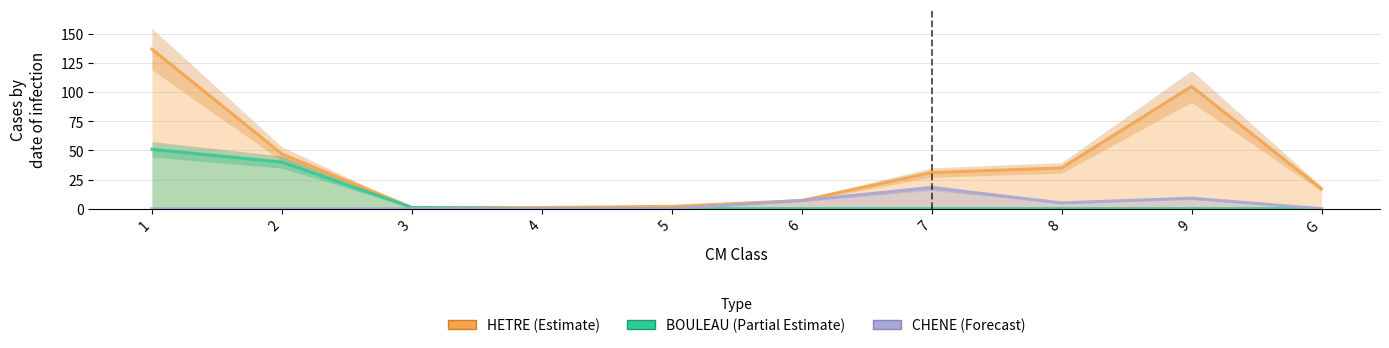

Reading right to left, transcribe all the data shown in this chart.

HETRE: G=17	9=105	8=35	7=31	6=7	5=2	4=1	3=1	2=47	1=137
BOULEAU: G=0	9=0	8=0	7=0	6=0	5=0	4=0	3=1	2=40	1=51
CHENE: G=0	9=9	8=5	7=18	6=7	5=0	4=0	3=0	2=0	1=0